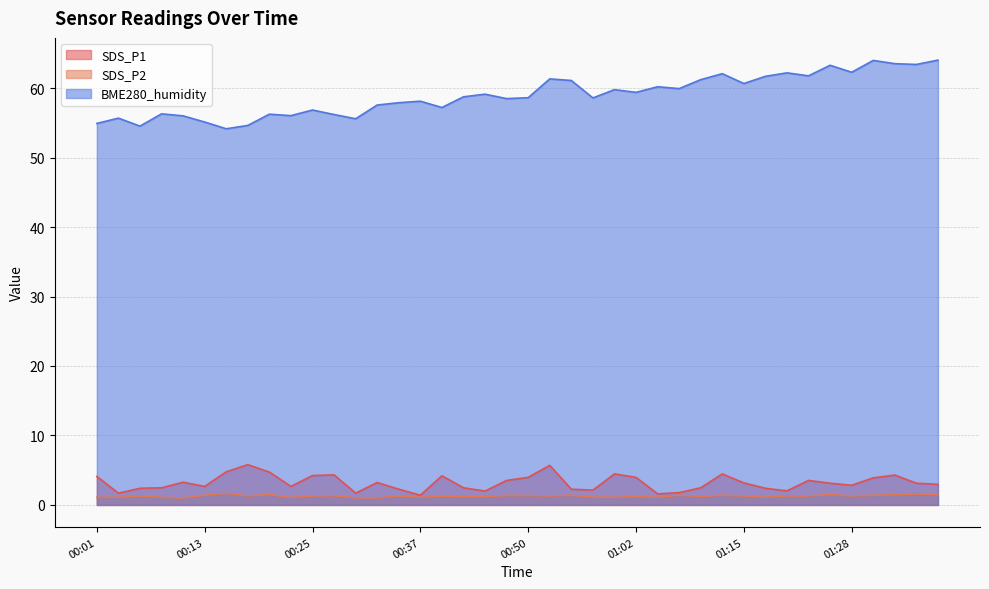

How many interior local peaks does the SDS_P1 series have?

10